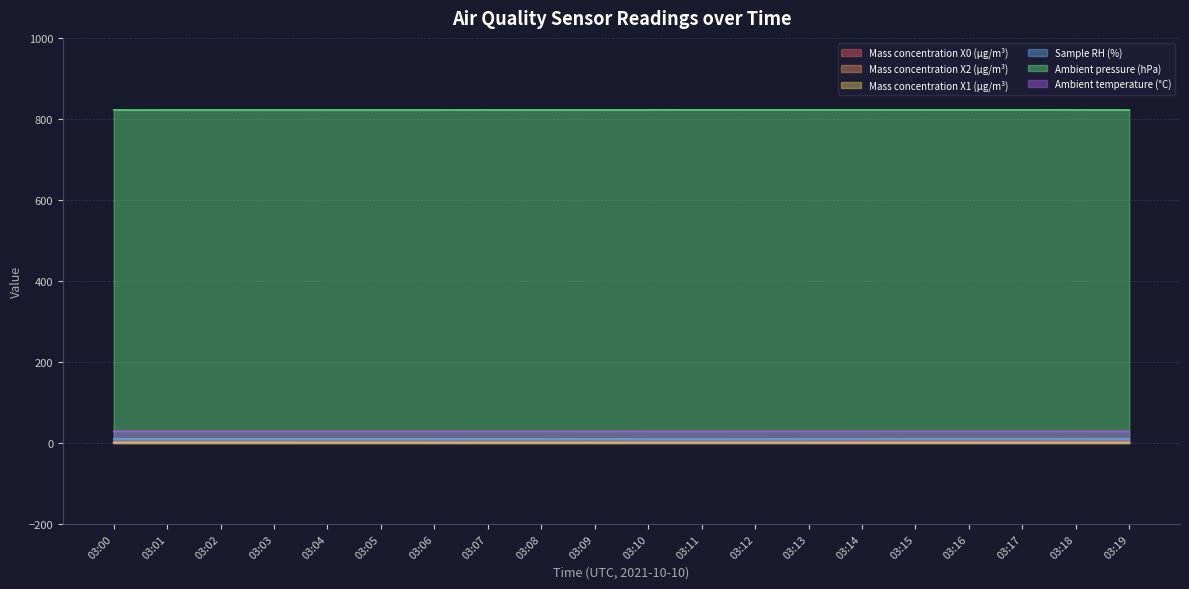

Reading left to right, extract all data points from this chart.

Mass concentration X0 (μg/m³): 03:00=2.1	03:01=2.1	03:02=2.1	03:03=2.0	03:04=2.0	03:05=1.9	03:06=1.9	03:07=2.1	03:08=2.2	03:09=2.1	03:10=2.0	03:11=2.0	03:12=2.0	03:13=2.0	03:14=2.6	03:15=2.5	03:16=2.6	03:17=2.6	03:18=2.5	03:19=2.4
Mass concentration X2 (μg/m³): 03:00=1.4	03:01=1.4	03:02=1.4	03:03=1.4	03:04=1.3	03:05=1.3	03:06=1.3	03:07=1.3	03:08=1.3	03:09=1.2	03:10=1.2	03:11=1.1	03:12=1.1	03:13=1.1	03:14=1.1	03:15=1.1	03:16=1.1	03:17=1.1	03:18=1.2	03:19=1.2
Mass concentration X1 (μg/m³): 03:00=1.0	03:01=1.0	03:02=1.0	03:03=1.0	03:04=1.0	03:05=1.0	03:06=1.0	03:07=1.0	03:08=1.0	03:09=1.0	03:10=0.9	03:11=0.9	03:12=0.9	03:13=0.9	03:14=0.9	03:15=0.9	03:16=0.9	03:17=0.9	03:18=0.9	03:19=0.9
Sample RH (%): 03:00=10.3	03:01=10.3	03:02=10.3	03:03=10.3	03:04=10.2	03:05=10.2	03:06=10.1	03:07=10.1	03:08=10.1	03:09=10.0	03:10=10.1	03:11=10.1	03:12=10.2	03:13=10.3	03:14=10.3	03:15=10.4	03:16=10.4	03:17=10.4	03:18=10.5	03:19=10.6
Ambient pressure (hPa): 03:00=822.1	03:01=822.2	03:02=822.2	03:03=822.2	03:04=822.2	03:05=822.2	03:06=822.2	03:07=822.3	03:08=822.3	03:09=822.3	03:10=822.3	03:11=822.4	03:12=822.4	03:13=822.4	03:14=822.4	03:15=822.4	03:16=822.4	03:17=822.4	03:18=822.3	03:19=822.2
Ambient temperature (°C): 03:00=28.9	03:01=28.9	03:02=28.9	03:03=28.9	03:04=28.9	03:05=28.9	03:06=28.9	03:07=28.9	03:08=28.9	03:09=28.9	03:10=28.8	03:11=28.8	03:12=28.8	03:13=28.8	03:14=28.8	03:15=28.8	03:16=28.8	03:17=28.8	03:18=28.8	03:19=28.8